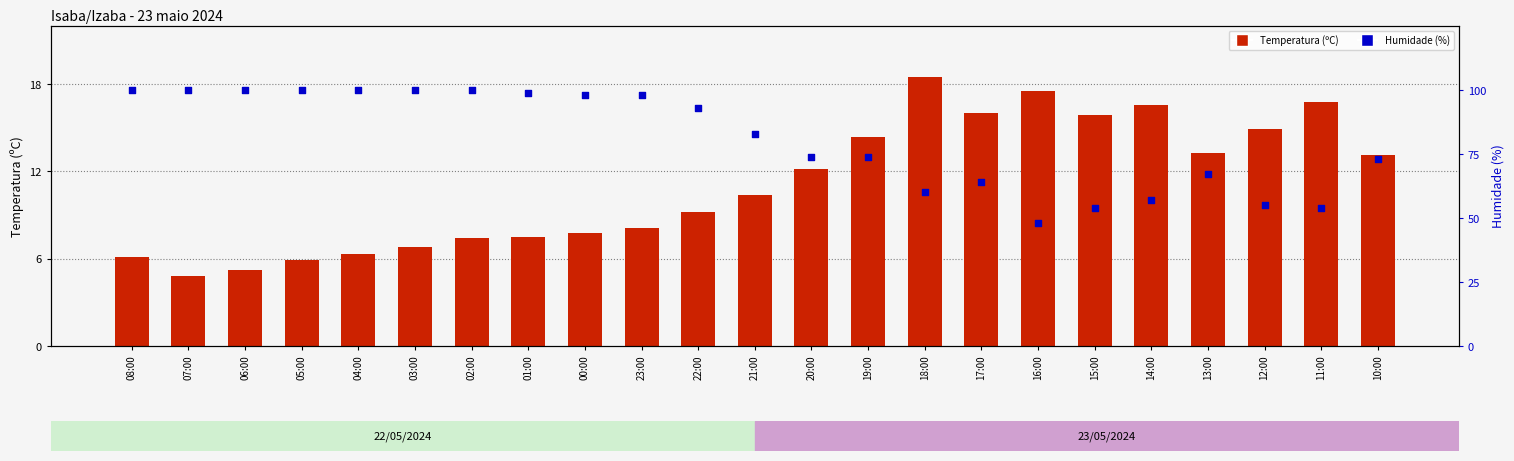

At how many categories does at least one series exceed 11?

23